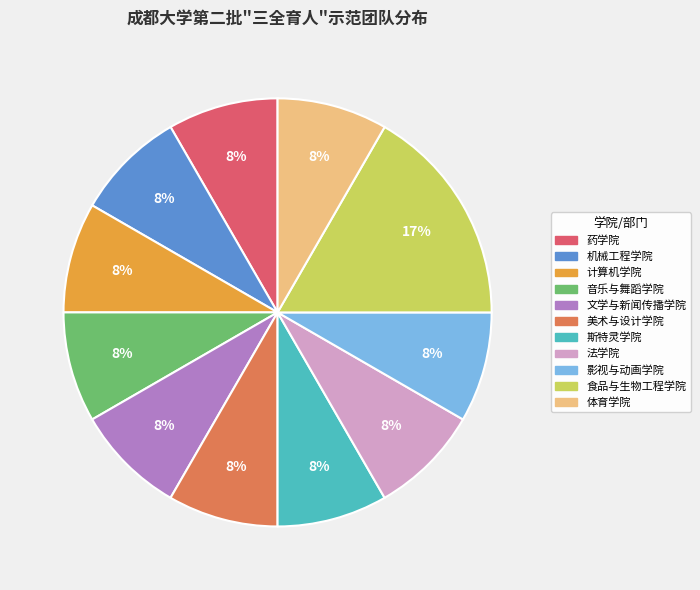

What percentage is the 文学与新闻传播学院 slice, to the nearest percent?

8%